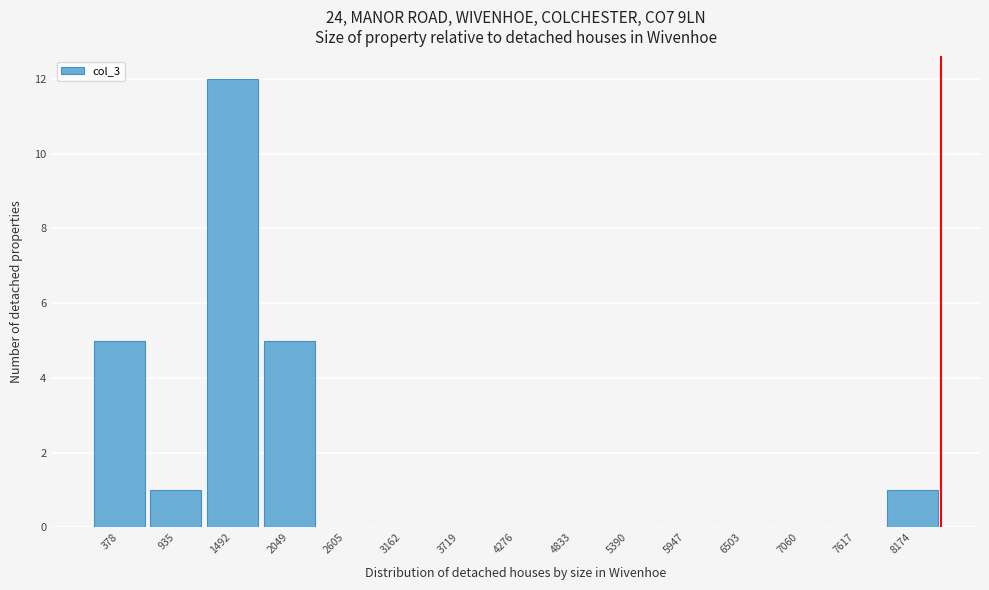

Reading left to right, transcribe this chart: for each bar, give the range it covers on the x-axis and its height. Neither the bar edges nor the heights are printed on the chart, so give them approximately, as read against the axes.

100 to 700: 5
700 to 1200: 1
1200 to 1800: 12
1800 to 2300: 5
2300 to 2900: 0
2900 to 3400: 0
3400 to 4000: 0
4000 to 4600: 0
4600 to 5100: 0
5100 to 5700: 0
5700 to 6200: 0
6200 to 6800: 0
6800 to 7300: 0
7300 to 7900: 0
7900 to 8500: 1